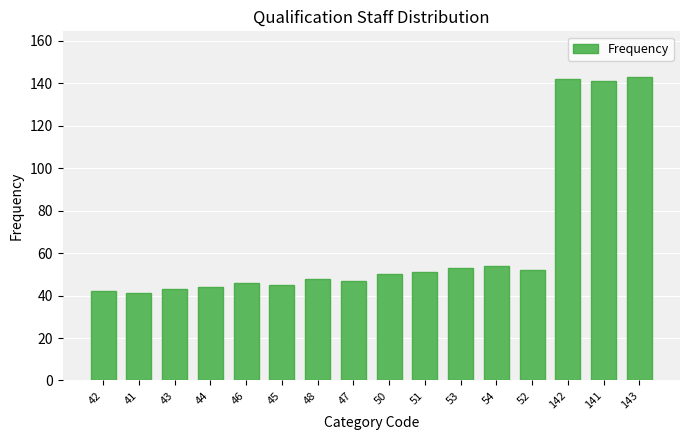

What position from the left is 41?

2